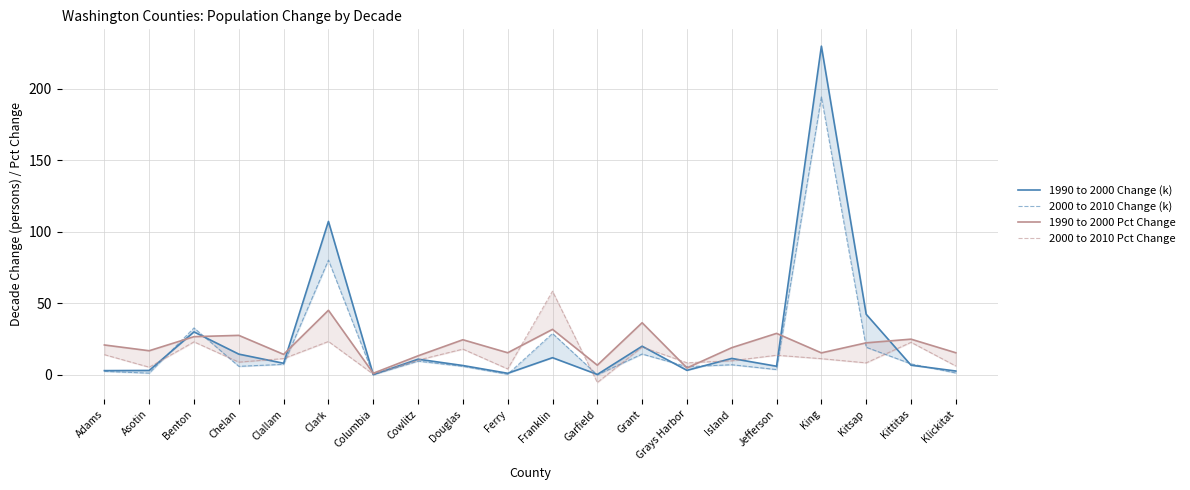

What is the average value of the 2000 to 2010 Change (k) series?

21.3